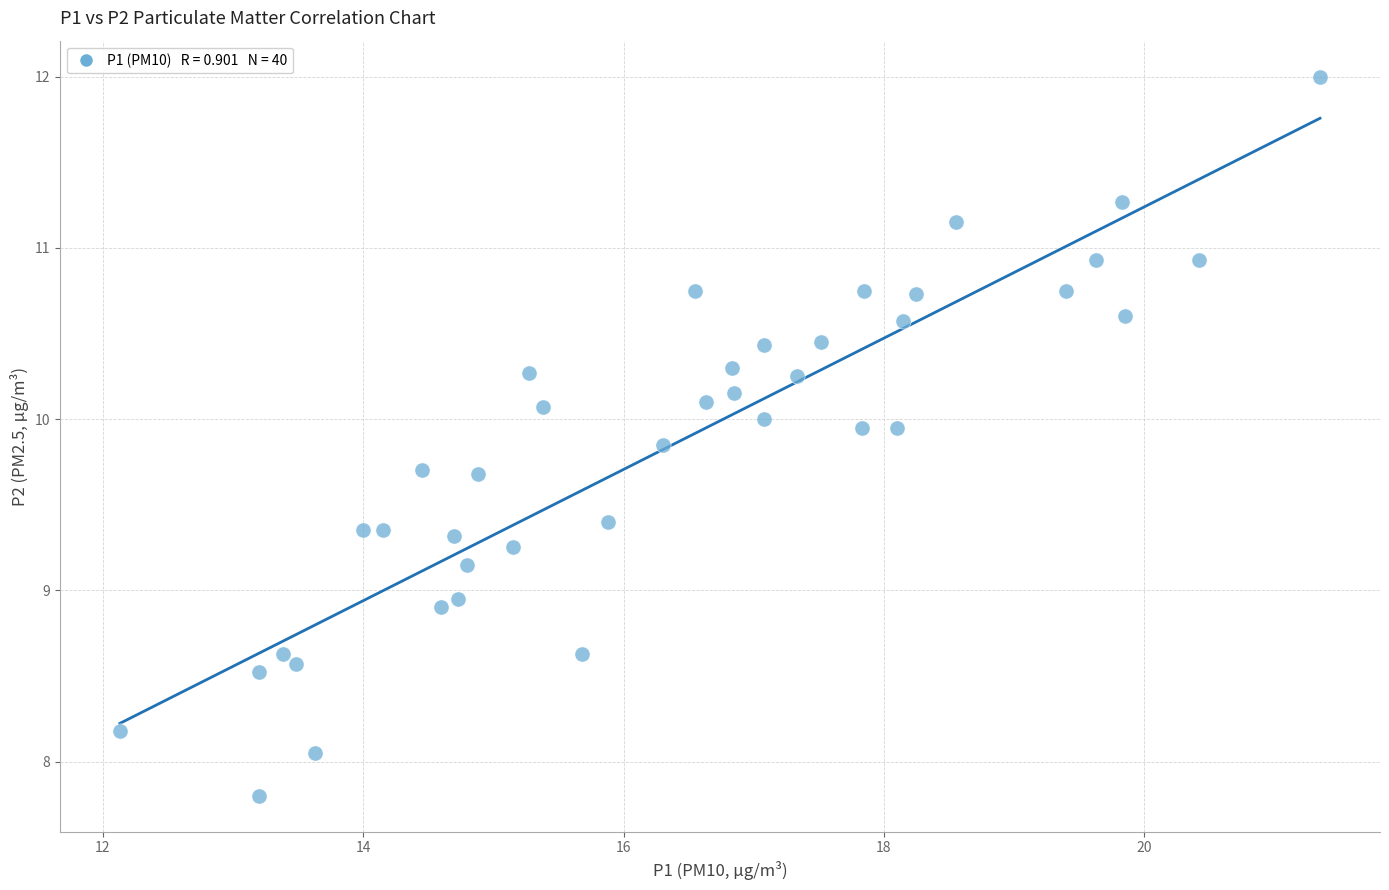

What is the range of Y values (max minus min)?

4.2